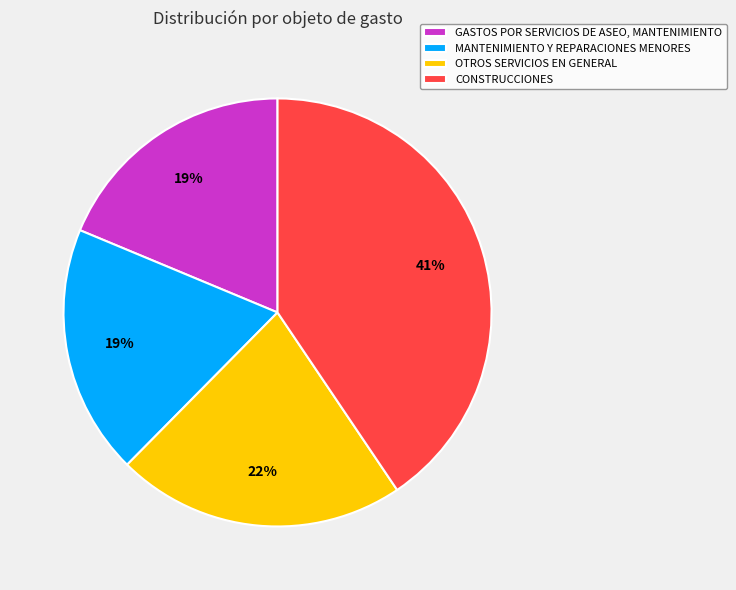

To the nearest percent, what is the difference between the CONSTRUCCIONES and MANTENIMIENTO Y REPARACIONES MENORES slice percentages?

22%